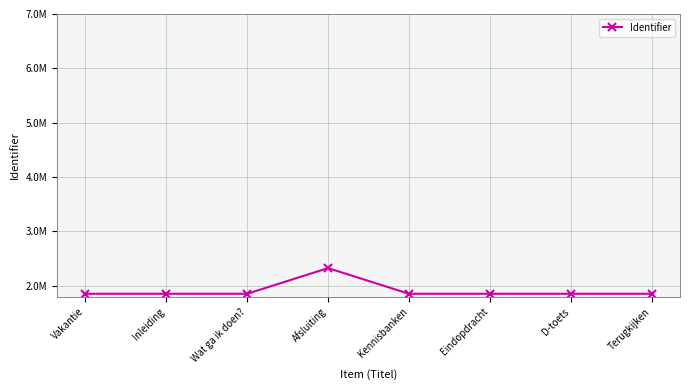

Reading left to right, extract all data points from this chart.

1852205	1852206	1852208	2325140	1852298	1852296	1852304	1852306